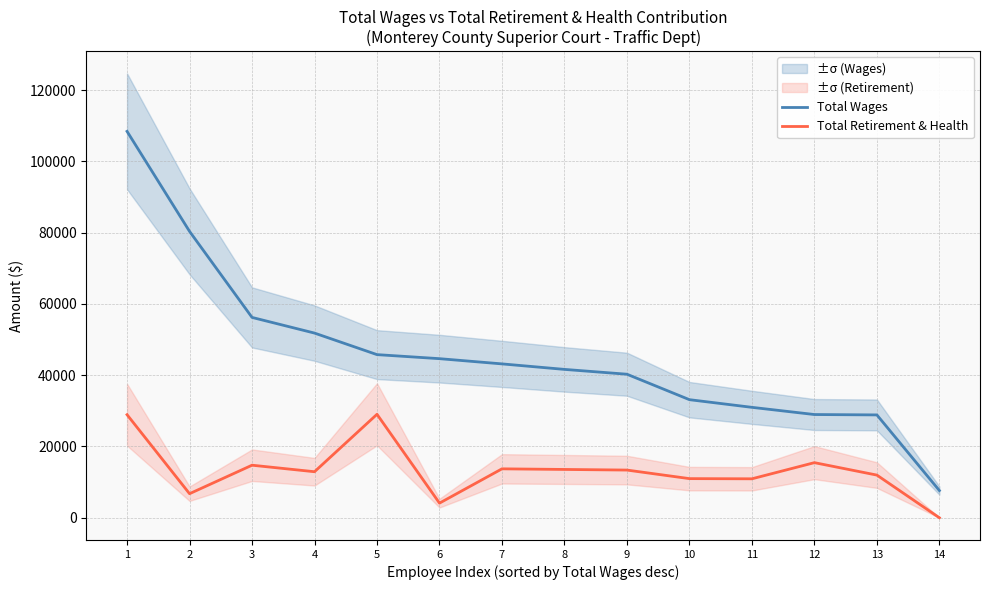

True or false: Total Wages and Total Retirement & Health intersect in this chart.

False